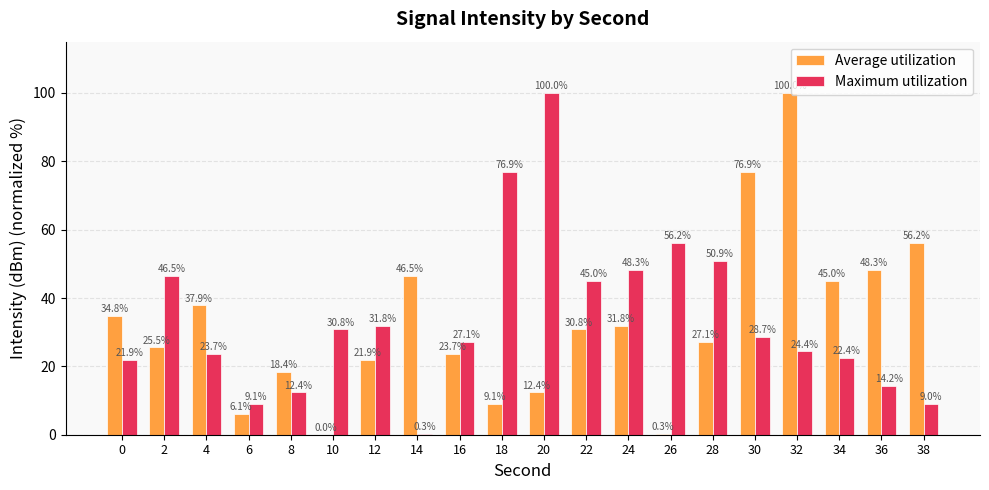

How many groups of bars are there?

20